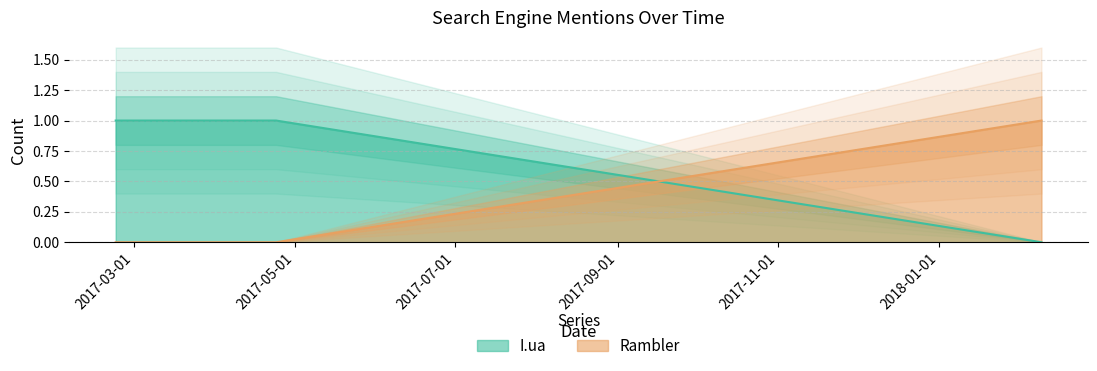

Reading left to right, transcribe all the data shown in this chart.

I.ua: 2017-02-22=1	2017-03-13=1	2017-03-24=1	2017-04-24=1	2018-02-09=0
Rambler: 2017-02-22=0	2017-03-13=0	2017-03-24=0	2017-04-24=0	2018-02-09=1